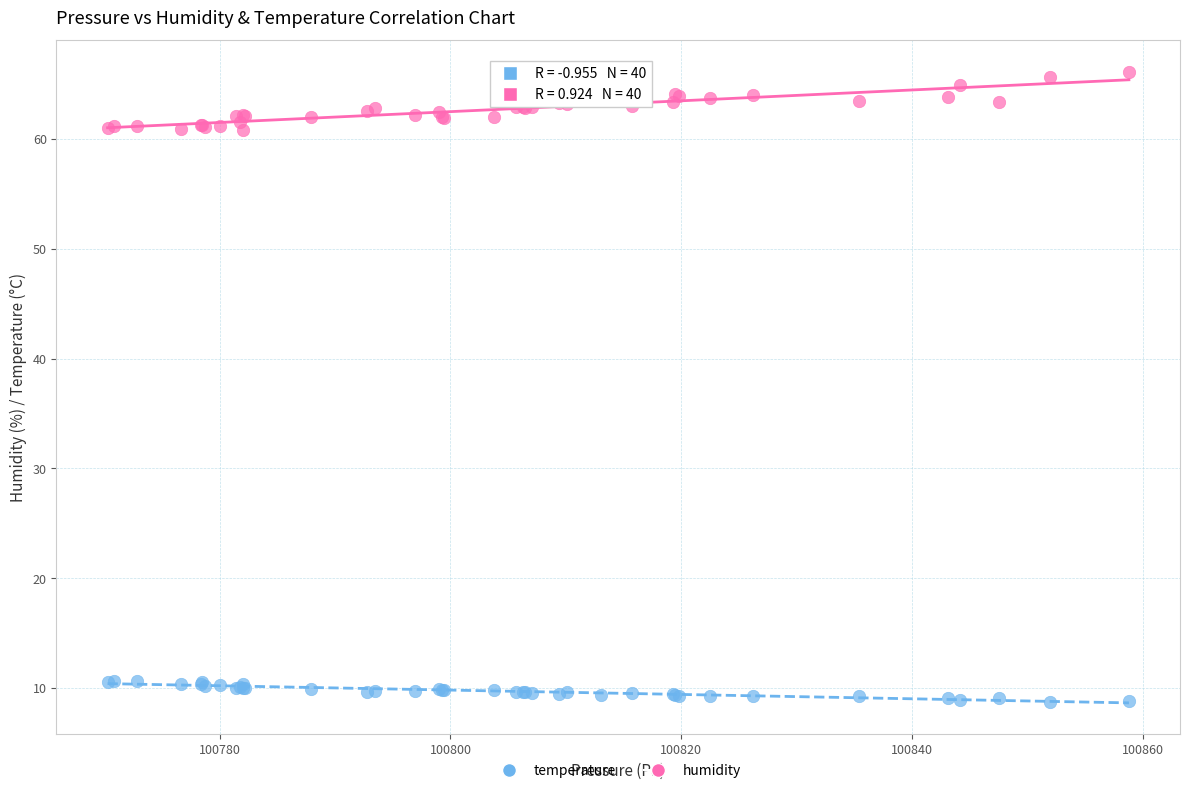

What is the X range (max minus min) for the scatter plot?

88.5